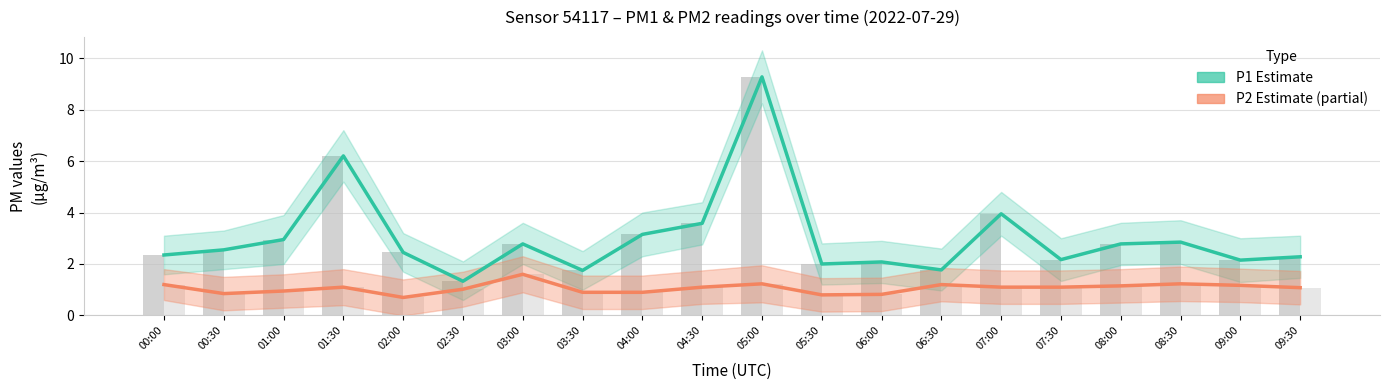

What is the maximum value shown in the chart?

9.3